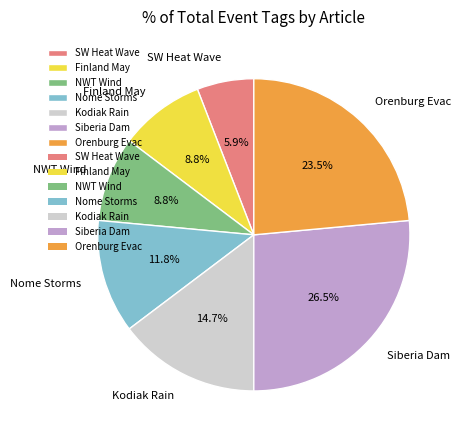

What portion of the pie excludes Orenburg Evac?

76.5%